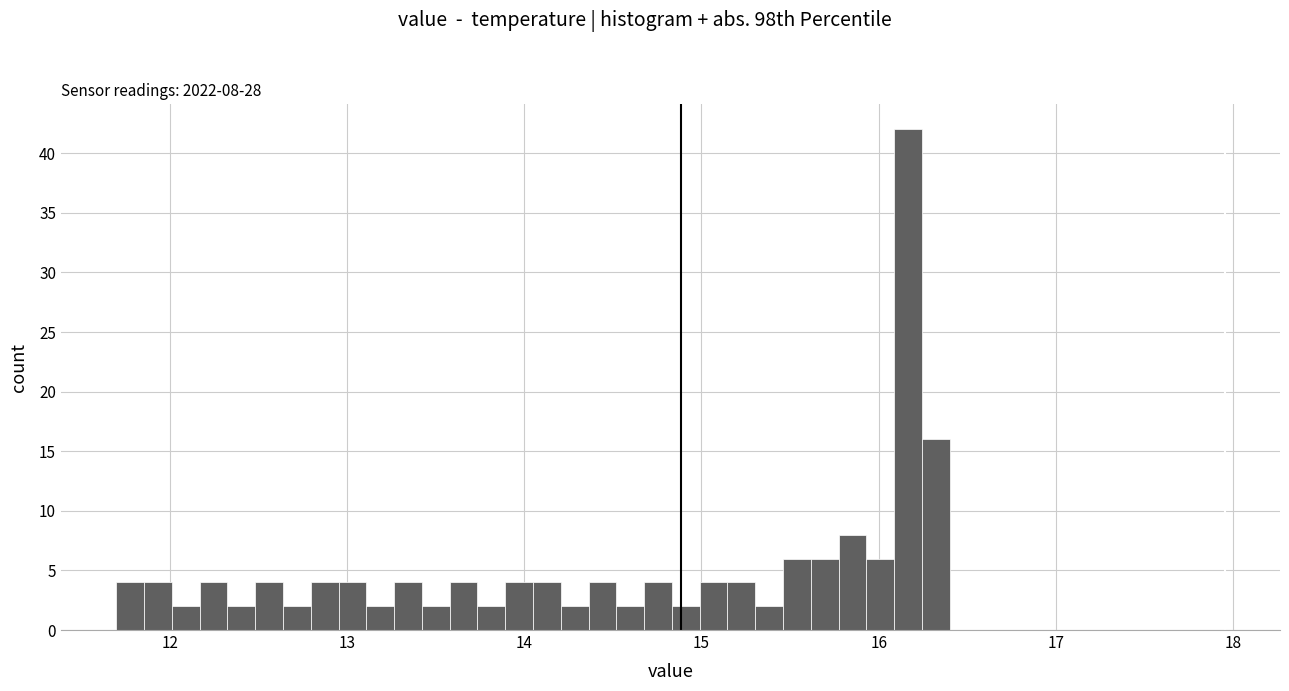

Read against the x-axis, roughly where is the centre of the tallest bar?

16.2